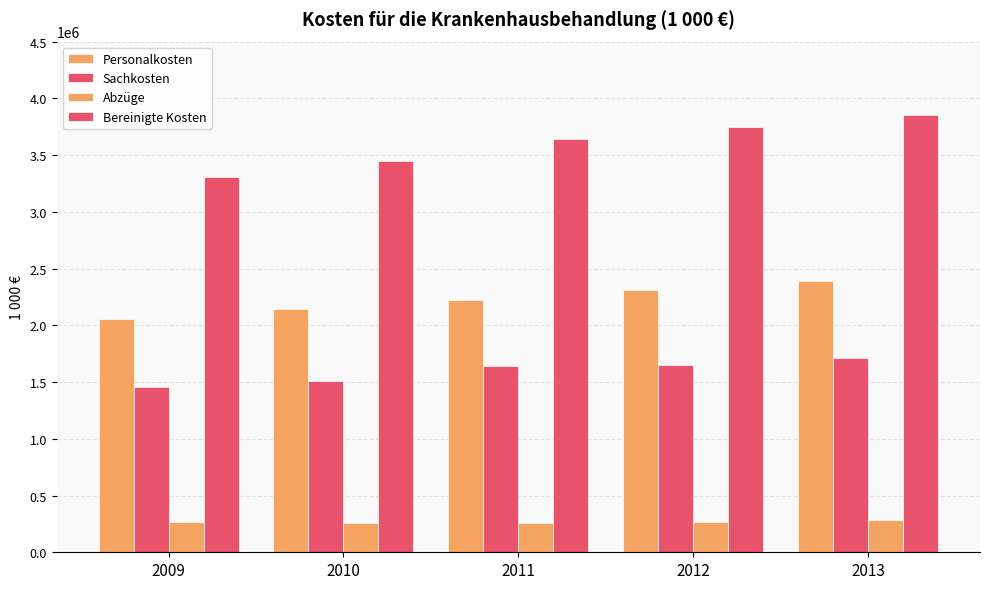

Count the number of categories in the chart.

5